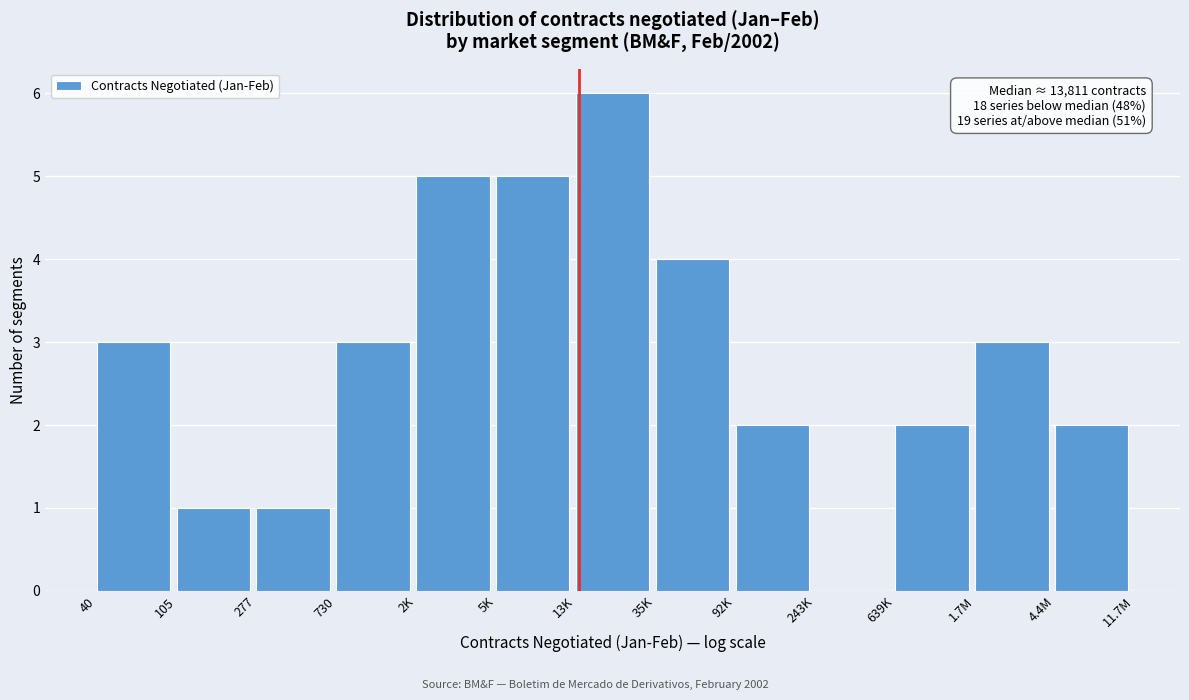

Reading left to right, extract all data points from this chart.

40=3	105=1	277=1	730=3	2K=5	5K=5	13K=6	35K=4	92K=2	243K=0	639K=2	1.7M=3	4.4M=2